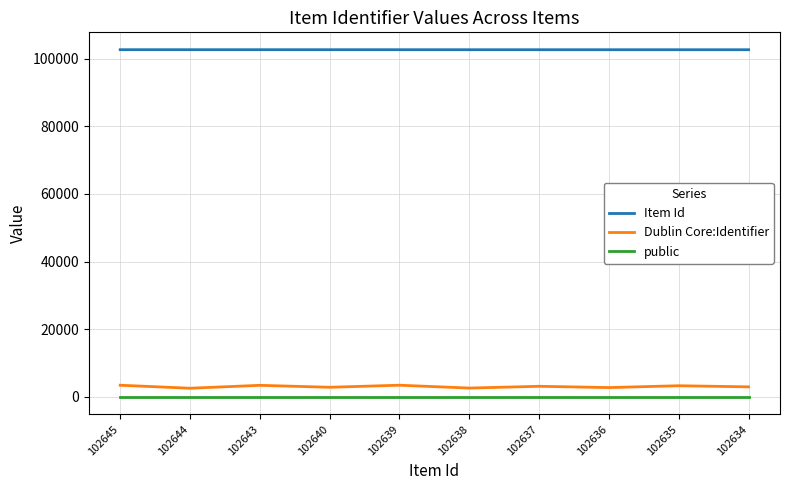

What is the sum of all public values?

10